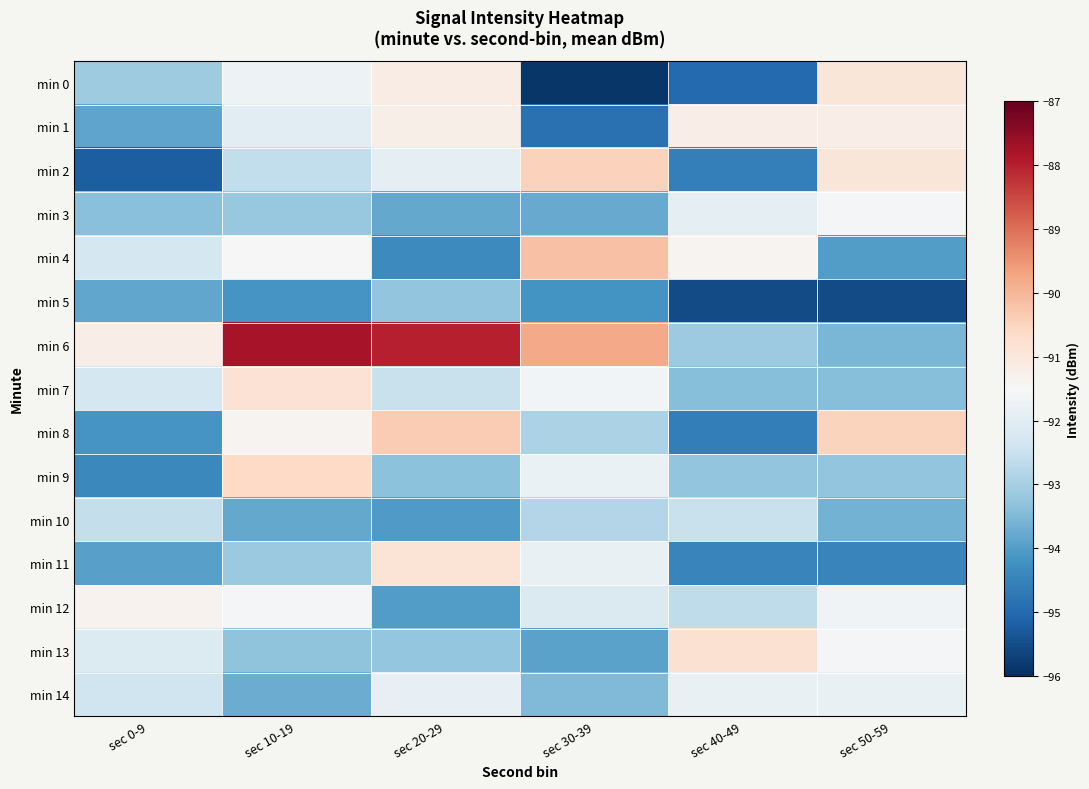

Reading left to right, transcribe all the data shown in this chart.

min 0: sec 0-9=-93.1	sec 10-19=-91.7	sec 20-29=-91.2	sec 30-39=-95.9	sec 40-49=-95.0	sec 50-59=-90.9
min 1: sec 0-9=-93.9	sec 10-19=-92.0	sec 20-29=-91.2	sec 30-39=-94.9	sec 40-49=-91.2	sec 50-59=-91.2
min 2: sec 0-9=-95.2	sec 10-19=-92.6	sec 20-29=-92.0	sec 30-39=-90.5	sec 40-49=-94.6	sec 50-59=-90.9
min 3: sec 0-9=-93.4	sec 10-19=-93.2	sec 20-29=-93.8	sec 30-39=-93.8	sec 40-49=-91.9	sec 50-59=-91.6
min 4: sec 0-9=-92.3	sec 10-19=-91.5	sec 20-29=-94.4	sec 30-39=-90.2	sec 40-49=-91.4	sec 50-59=-94.0
min 5: sec 0-9=-93.8	sec 10-19=-94.2	sec 20-29=-93.3	sec 30-39=-94.2	sec 40-49=-95.5	sec 50-59=-95.5
min 6: sec 0-9=-91.2	sec 10-19=-87.8	sec 20-29=-88.0	sec 30-39=-89.8	sec 40-49=-93.1	sec 50-59=-93.5
min 7: sec 0-9=-92.3	sec 10-19=-90.8	sec 20-29=-92.5	sec 30-39=-91.6	sec 40-49=-93.4	sec 50-59=-93.4
min 8: sec 0-9=-94.2	sec 10-19=-91.4	sec 20-29=-90.3	sec 30-39=-92.9	sec 40-49=-94.6	sec 50-59=-90.5
min 9: sec 0-9=-94.4	sec 10-19=-90.6	sec 20-29=-93.3	sec 30-39=-91.8	sec 40-49=-93.3	sec 50-59=-93.3
min 10: sec 0-9=-92.6	sec 10-19=-93.8	sec 20-29=-94.0	sec 30-39=-92.8	sec 40-49=-92.5	sec 50-59=-93.6
min 11: sec 0-9=-93.9	sec 10-19=-93.2	sec 20-29=-90.9	sec 30-39=-91.8	sec 40-49=-94.5	sec 50-59=-94.5
min 12: sec 0-9=-91.3	sec 10-19=-91.6	sec 20-29=-94.0	sec 30-39=-92.2	sec 40-49=-92.7	sec 50-59=-91.7
min 13: sec 0-9=-92.1	sec 10-19=-93.3	sec 20-29=-93.2	sec 30-39=-93.9	sec 40-49=-90.8	sec 50-59=-91.6
min 14: sec 0-9=-92.4	sec 10-19=-93.7	sec 20-29=-91.9	sec 30-39=-93.5	sec 40-49=-91.8	sec 50-59=-91.8